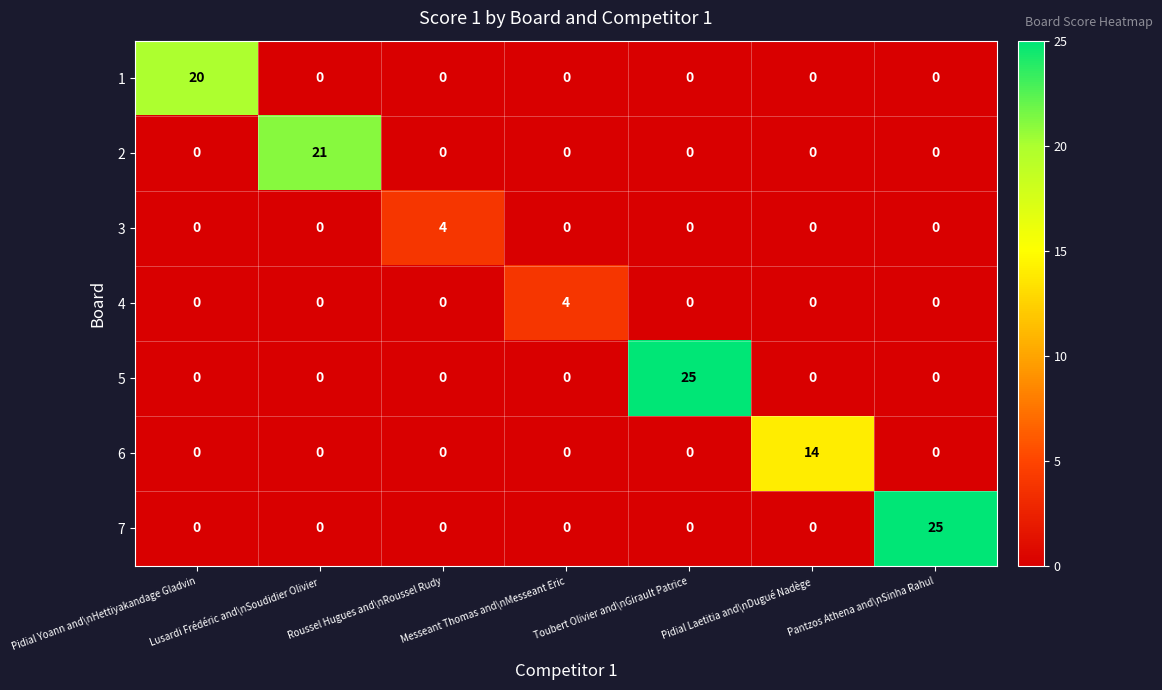

How many series are shown in this chart?

7